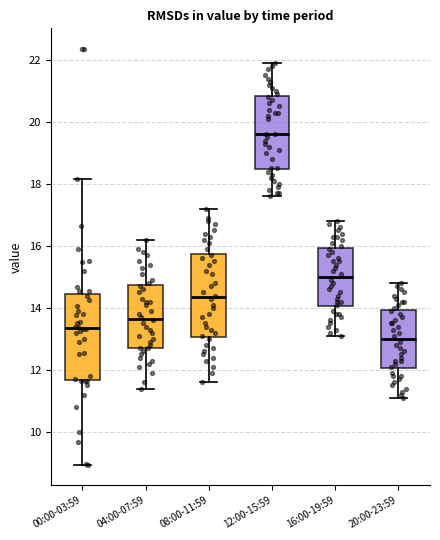

Reading left to right, read every box against the y-axis: the position of its median line, the range the box covers, and the ends of its whiskers. The values are not printed on the chart, so give them approximately, as read against the axis.

00:00-03:59: median 13.4, box 11.6 to 14.4, whiskers 9.0 to 18.2
04:00-07:59: median 13.6, box 12.8 to 14.8, whiskers 11.4 to 16.2
08:00-11:59: median 14.4, box 13.0 to 15.8, whiskers 11.6 to 17.2
12:00-15:59: median 19.6, box 18.4 to 20.8, whiskers 17.6 to 22.0
16:00-19:59: median 15.0, box 14.0 to 16.0, whiskers 13.2 to 16.8
20:00-23:59: median 13.0, box 12.0 to 14.0, whiskers 11.2 to 14.8